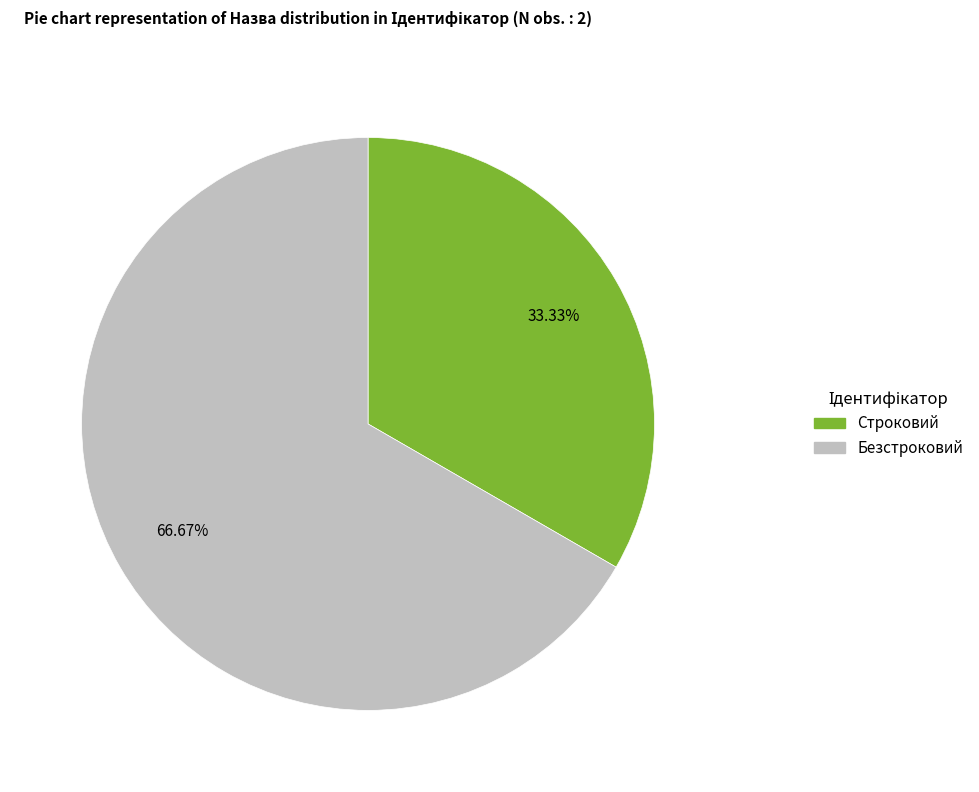

The Строковий slice represents 33% of the pie. True or false?

True